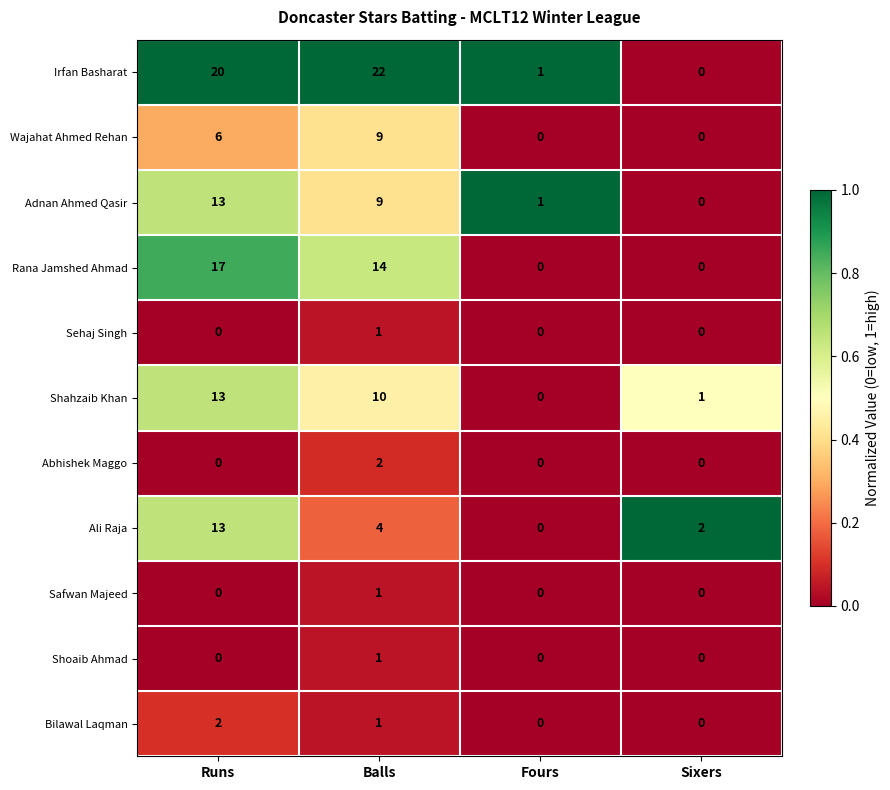

Which category has the highest value in the Shahzaib Khan series?

Runs